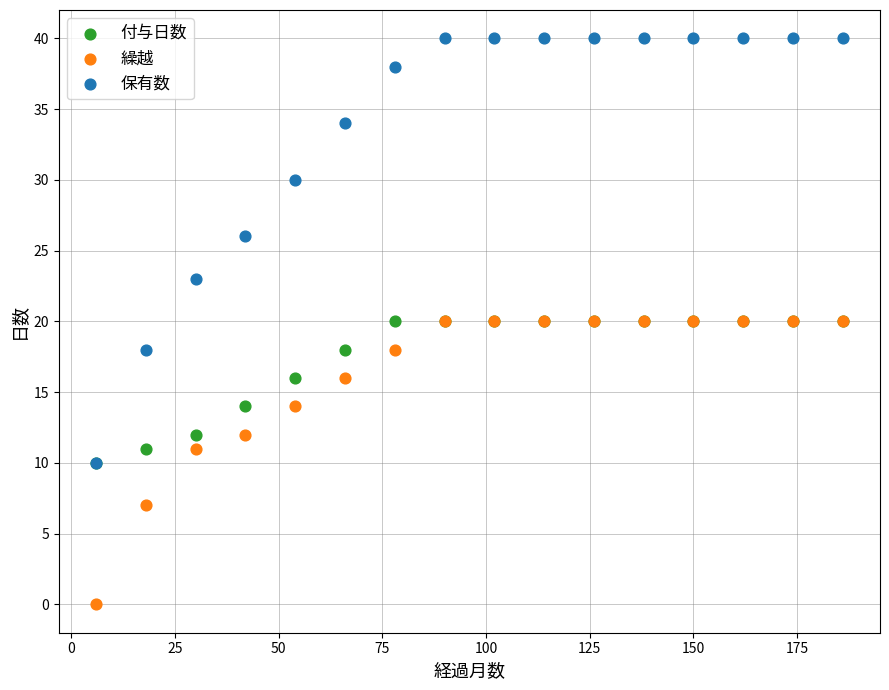

In the 保有数 series, what Y value is closest to 25?

26